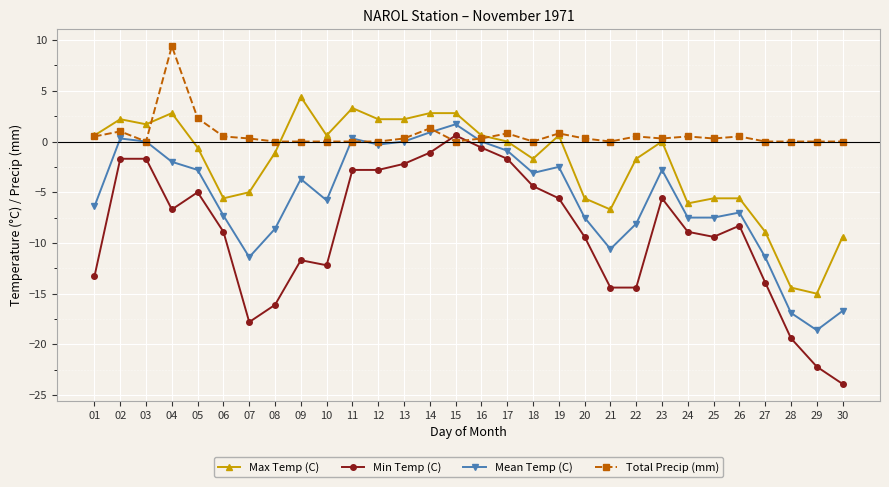

Which series ends up on top after the final intersection of Total Precip (mm) and Min Temp (C)?

Total Precip (mm)